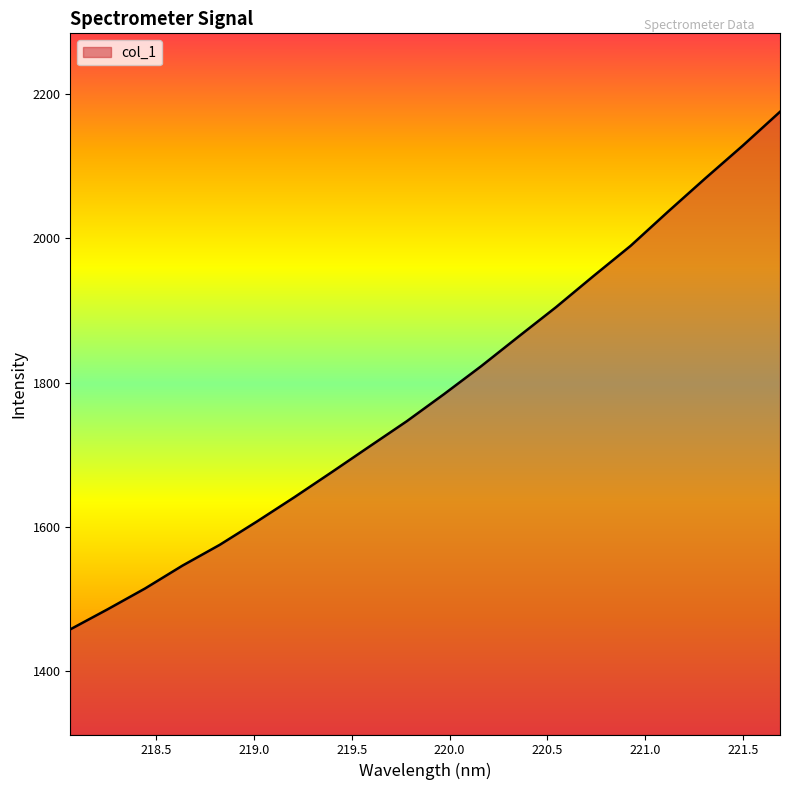

What is the minimum value shown in the chart?

1457.8